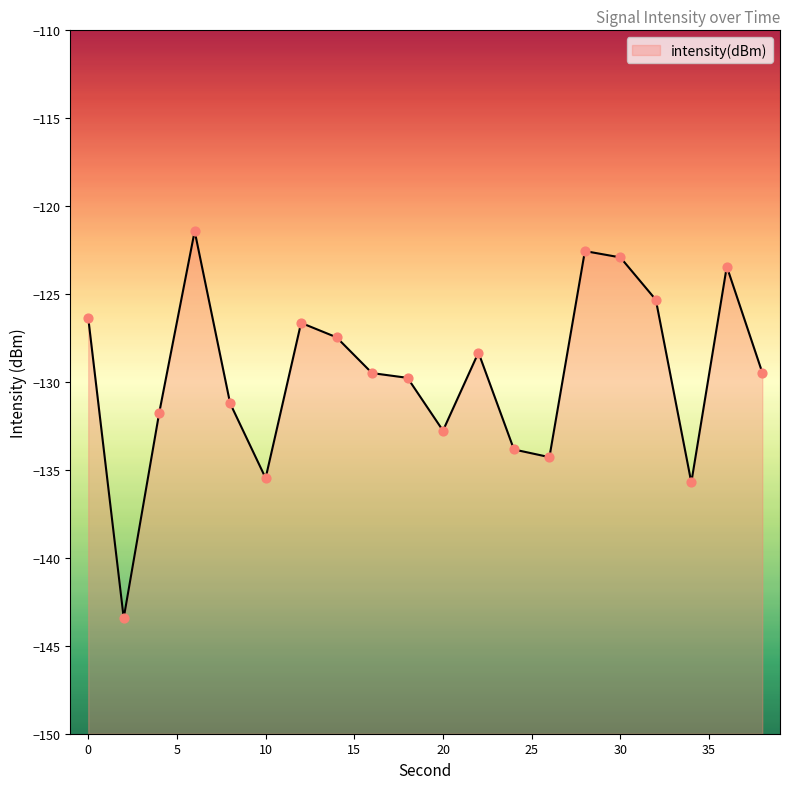

Between 10 and 2, which is larger?

10